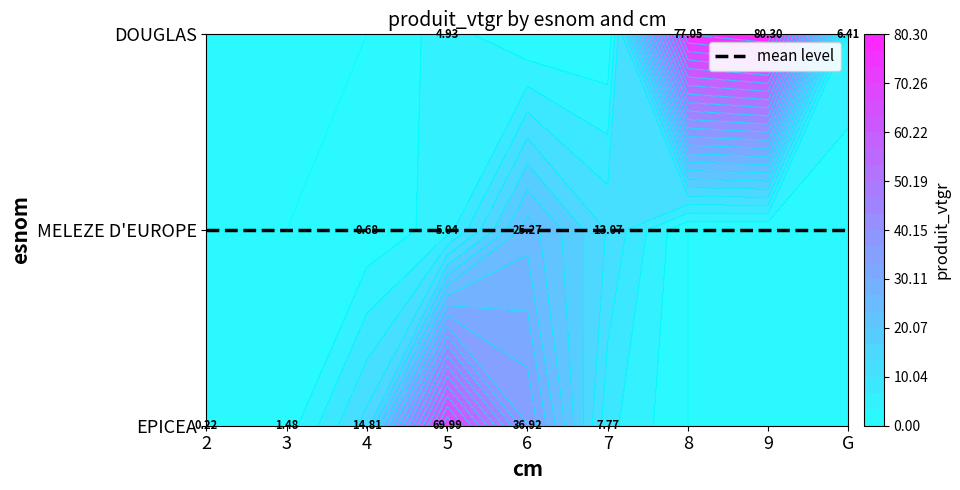

Which category has the highest value in the MELEZE D'EUROPE series?

6